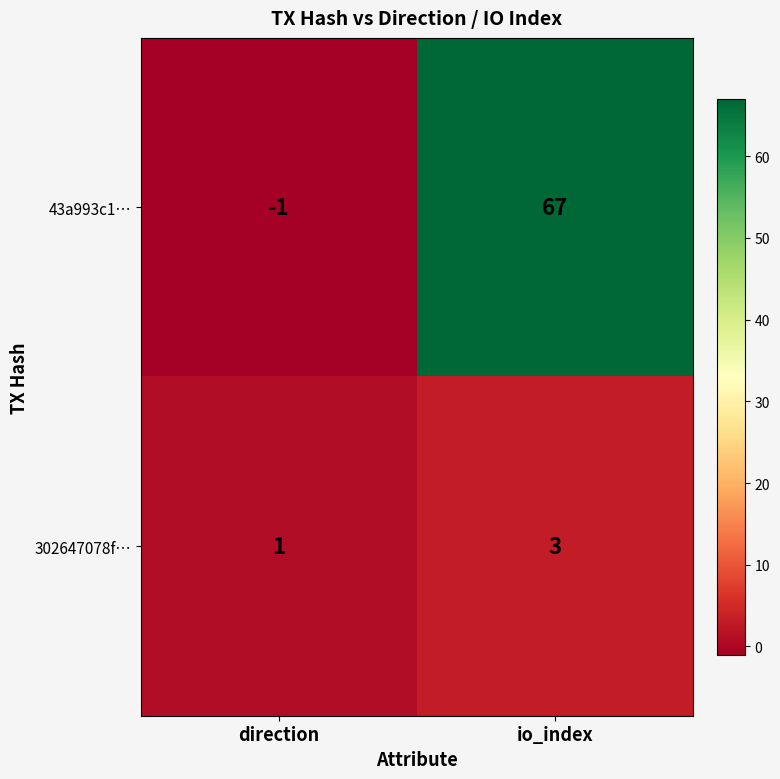

Which label corresponds to the smallest value in the chart?

direction